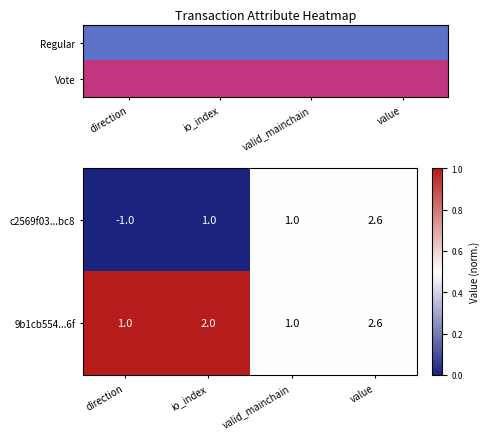

What is the difference between the second highest and minimum values in the 9b1cb554...6f series?

1.0